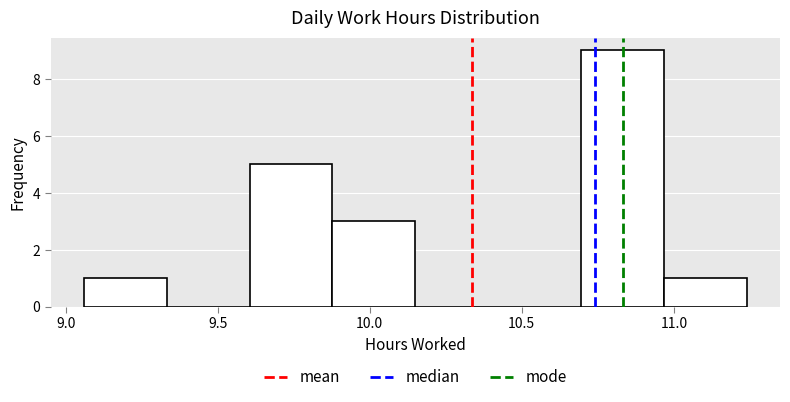

Over which range of the x-axis is the bar tallest?

10.70 to 10.95